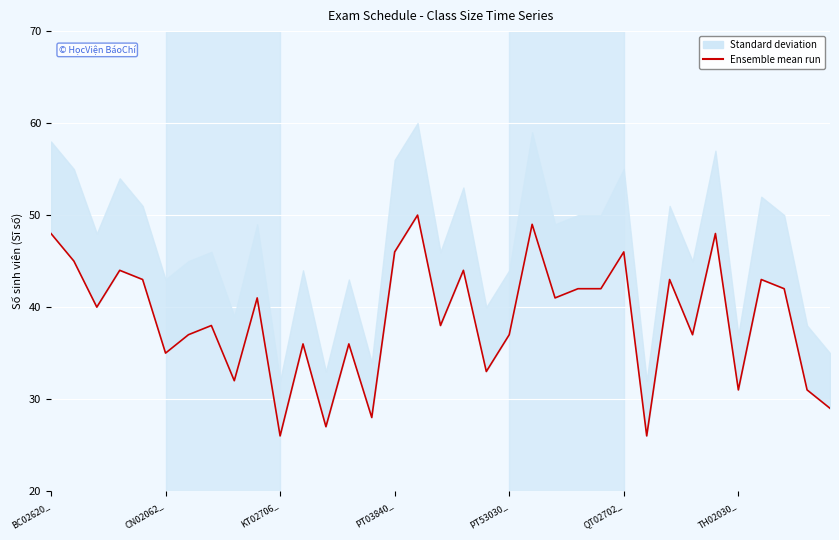

True or false: the data has more than 2 interior local peaks.

True